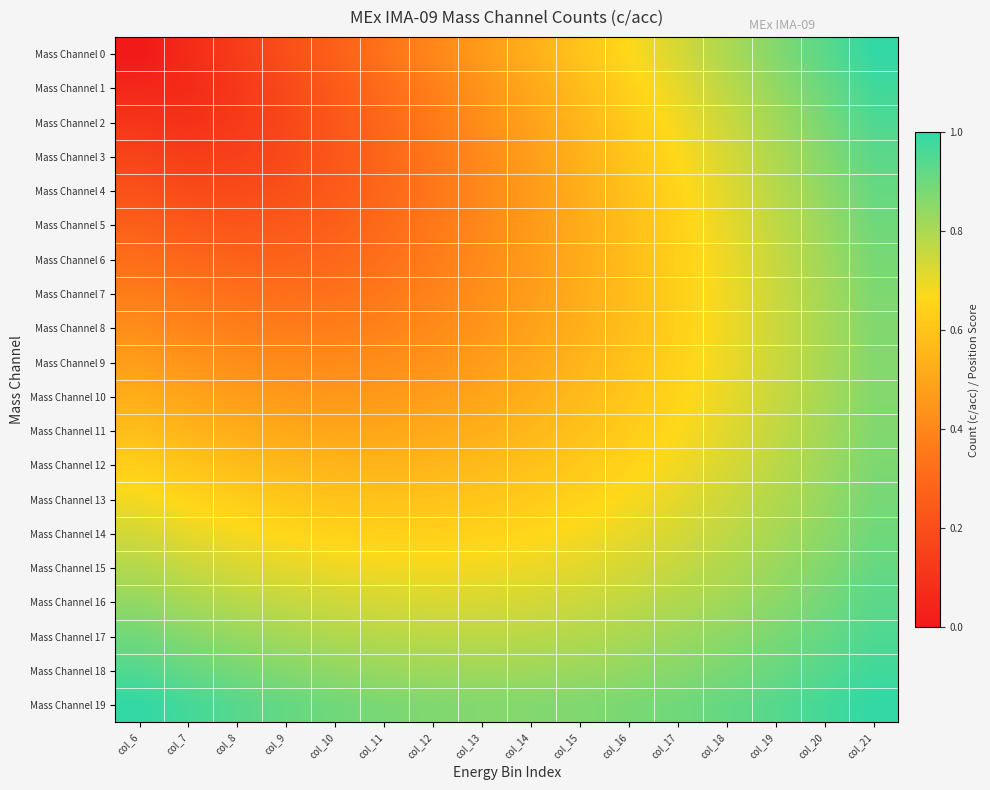

Reading right to left, extract all data points from this chart.

Mass Channel 0: col_21=1.0	col_20=0.9	col_19=0.9	col_18=0.8	col_17=0.7	col_16=0.7	col_15=0.6	col_14=0.5	col_13=0.5	col_12=0.4	col_11=0.3	col_10=0.3	col_9=0.2	col_8=0.1	col_7=0.1	col_6=0.0
Mass Channel 1: col_21=1.0	col_20=0.9	col_19=0.8	col_18=0.8	col_17=0.7	col_16=0.6	col_15=0.6	col_14=0.5	col_13=0.4	col_12=0.4	col_11=0.3	col_10=0.2	col_9=0.2	col_8=0.1	col_7=0.1	col_6=0.1
Mass Channel 2: col_21=1.0	col_20=0.9	col_19=0.8	col_18=0.8	col_17=0.7	col_16=0.6	col_15=0.6	col_14=0.5	col_13=0.4	col_12=0.4	col_11=0.3	col_10=0.2	col_9=0.2	col_8=0.1	col_7=0.1	col_6=0.1
Mass Channel 3: col_21=0.9	col_20=0.9	col_19=0.8	col_18=0.7	col_17=0.7	col_16=0.6	col_15=0.5	col_14=0.5	col_13=0.4	col_12=0.3	col_11=0.3	col_10=0.2	col_9=0.2	col_8=0.1	col_7=0.1	col_6=0.2
Mass Channel 4: col_21=0.9	col_20=0.8	col_19=0.8	col_18=0.7	col_17=0.7	col_16=0.6	col_15=0.5	col_14=0.5	col_13=0.4	col_12=0.3	col_11=0.3	col_10=0.2	col_9=0.2	col_8=0.2	col_7=0.2	col_6=0.2
Mass Channel 5: col_21=0.9	col_20=0.8	col_19=0.8	col_18=0.7	col_17=0.6	col_16=0.6	col_15=0.5	col_14=0.5	col_13=0.4	col_12=0.4	col_11=0.3	col_10=0.3	col_9=0.2	col_8=0.2	col_7=0.2	col_6=0.3
Mass Channel 6: col_21=0.9	col_20=0.8	col_19=0.8	col_18=0.7	col_17=0.6	col_16=0.6	col_15=0.5	col_14=0.5	col_13=0.4	col_12=0.4	col_11=0.3	col_10=0.3	col_9=0.3	col_8=0.3	col_7=0.3	col_6=0.3
Mass Channel 7: col_21=0.9	col_20=0.8	col_19=0.8	col_18=0.7	col_17=0.6	col_16=0.6	col_15=0.5	col_14=0.5	col_13=0.4	col_12=0.4	col_11=0.4	col_10=0.3	col_9=0.3	col_8=0.3	col_7=0.3	col_6=0.4
Mass Channel 8: col_21=0.9	col_20=0.8	col_19=0.8	col_18=0.7	col_17=0.6	col_16=0.6	col_15=0.5	col_14=0.5	col_13=0.4	col_12=0.4	col_11=0.4	col_10=0.4	col_9=0.4	col_8=0.4	col_7=0.4	col_6=0.4
Mass Channel 9: col_21=0.9	col_20=0.8	col_19=0.8	col_18=0.7	col_17=0.6	col_16=0.6	col_15=0.5	col_14=0.5	col_13=0.5	col_12=0.4	col_11=0.4	col_10=0.4	col_9=0.4	col_8=0.4	col_7=0.4	col_6=0.5
Mass Channel 10: col_21=0.9	col_20=0.8	col_19=0.8	col_18=0.7	col_17=0.7	col_16=0.6	col_15=0.6	col_14=0.5	col_13=0.5	col_12=0.5	col_11=0.5	col_10=0.5	col_9=0.5	col_8=0.5	col_7=0.5	col_6=0.5
Mass Channel 11: col_21=0.9	col_20=0.8	col_19=0.8	col_18=0.7	col_17=0.7	col_16=0.6	col_15=0.6	col_14=0.6	col_13=0.5	col_12=0.5	col_11=0.5	col_10=0.5	col_9=0.5	col_8=0.5	col_7=0.5	col_6=0.6
Mass Channel 12: col_21=0.9	col_20=0.8	col_19=0.8	col_18=0.7	col_17=0.7	col_16=0.6	col_15=0.6	col_14=0.6	col_13=0.6	col_12=0.6	col_11=0.5	col_10=0.5	col_9=0.6	col_8=0.6	col_7=0.6	col_6=0.6
Mass Channel 13: col_21=0.9	col_20=0.8	col_19=0.8	col_18=0.7	col_17=0.7	col_16=0.7	col_15=0.6	col_14=0.6	col_13=0.6	col_12=0.6	col_11=0.6	col_10=0.6	col_9=0.6	col_8=0.6	col_7=0.7	col_6=0.7
Mass Channel 14: col_21=0.9	col_20=0.9	col_19=0.8	col_18=0.8	col_17=0.7	col_16=0.7	col_15=0.7	col_14=0.7	col_13=0.6	col_12=0.6	col_11=0.6	col_10=0.6	col_9=0.7	col_8=0.7	col_7=0.7	col_6=0.7
Mass Channel 15: col_21=0.9	col_20=0.9	col_19=0.8	col_18=0.8	col_17=0.8	col_16=0.7	col_15=0.7	col_14=0.7	col_13=0.7	col_12=0.7	col_11=0.7	col_10=0.7	col_9=0.7	col_8=0.7	col_7=0.8	col_6=0.8
Mass Channel 16: col_21=0.9	col_20=0.9	col_19=0.9	col_18=0.8	col_17=0.8	col_16=0.8	col_15=0.8	col_14=0.7	col_13=0.7	col_12=0.7	col_11=0.7	col_10=0.7	col_9=0.8	col_8=0.8	col_7=0.8	col_6=0.8
Mass Channel 17: col_21=1.0	col_20=0.9	col_19=0.9	col_18=0.9	col_17=0.8	col_16=0.8	col_15=0.8	col_14=0.8	col_13=0.8	col_12=0.8	col_11=0.8	col_10=0.8	col_9=0.8	col_8=0.8	col_7=0.9	col_6=0.9
Mass Channel 18: col_21=1.0	col_20=0.9	col_19=0.9	col_18=0.9	col_17=0.9	col_16=0.8	col_15=0.8	col_14=0.8	col_13=0.8	col_12=0.8	col_11=0.8	col_10=0.8	col_9=0.9	col_8=0.9	col_7=0.9	col_6=0.9
Mass Channel 19: col_21=1.0	col_20=1.0	col_19=0.9	col_18=0.9	col_17=0.9	col_16=0.9	col_15=0.9	col_14=0.9	col_13=0.9	col_12=0.9	col_11=0.9	col_10=0.9	col_9=0.9	col_8=0.9	col_7=1.0	col_6=1.0